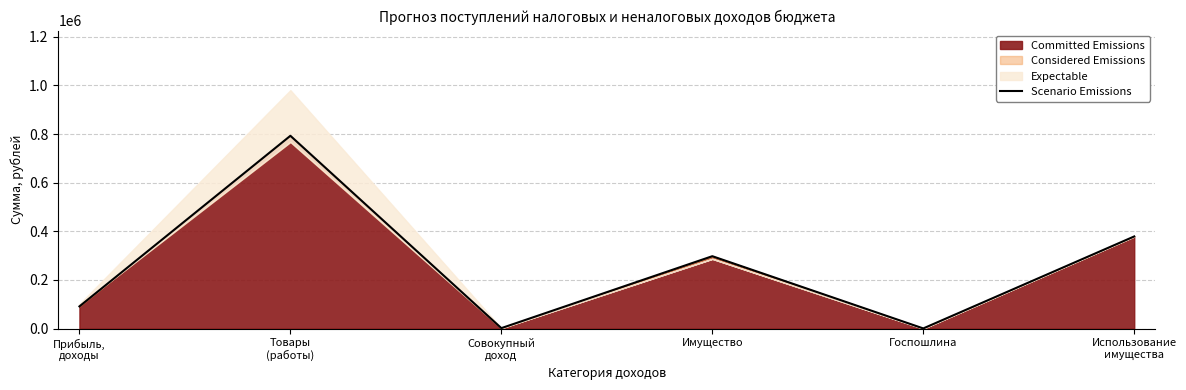

How many lines are shown in the chart?

1